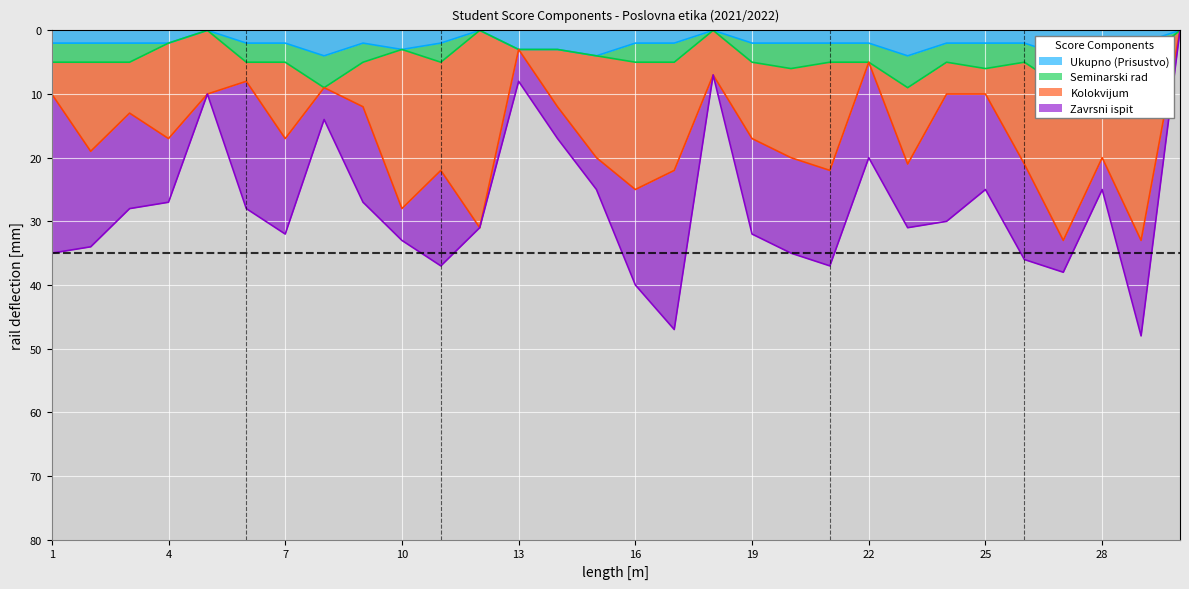

What is the sum of all Seminarski rad values?

73